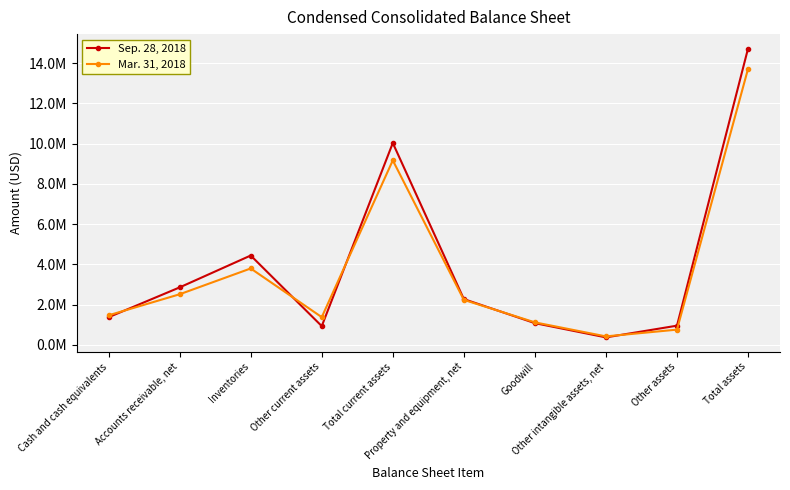

Which series changed the most between Goodwill and Other assets?

Mar. 31, 2018